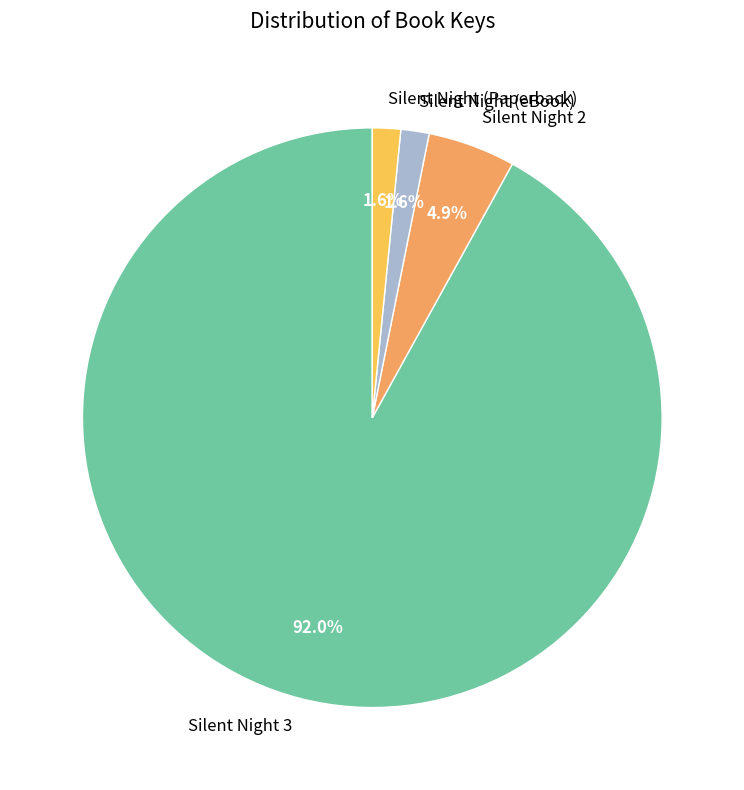

Count the number of slices in the pie.

4